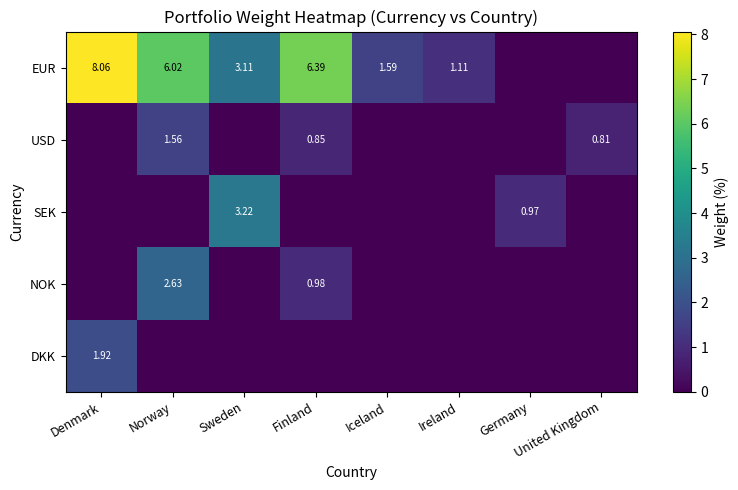

Rank the series by their maximum value, from lowest to highest.

USD, DKK, NOK, SEK, EUR